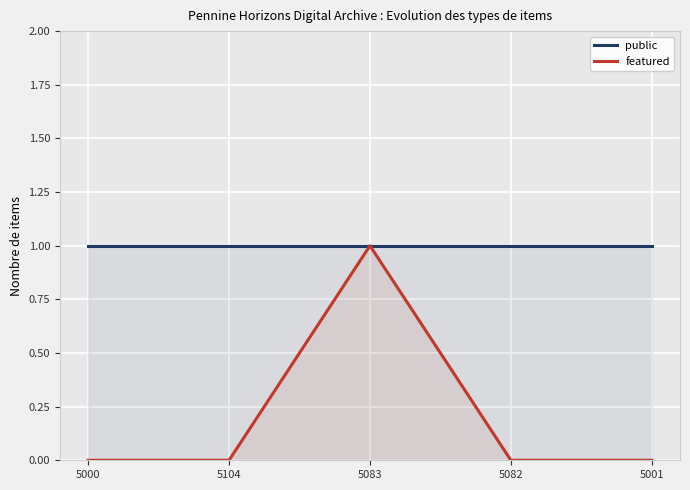

Reading left to right, extract all data points from this chart.

public: 1	1	1	1	1
featured: 0	0	1	0	0